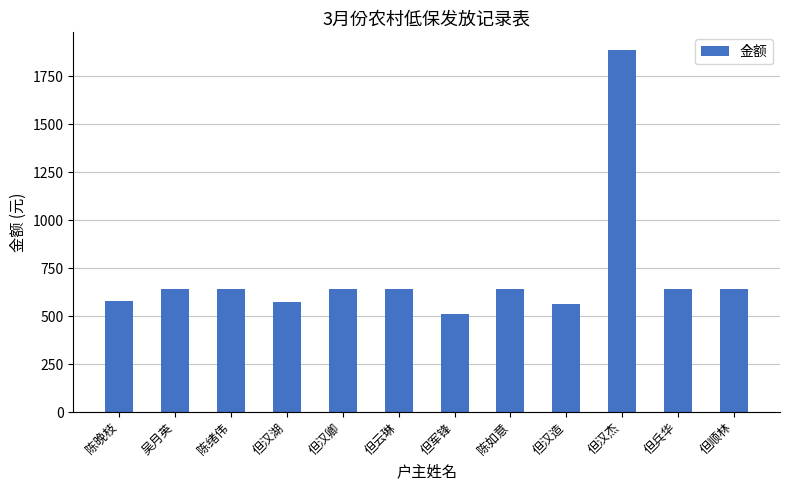

What is the value of the 10th bar from the left?

1884